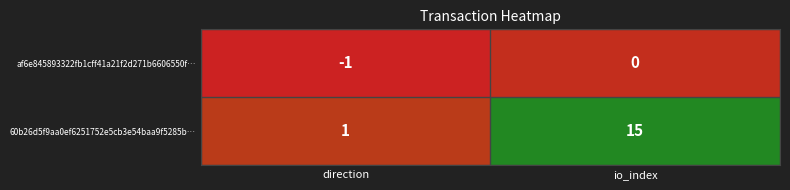

Which category has the highest value across all series?

io_index